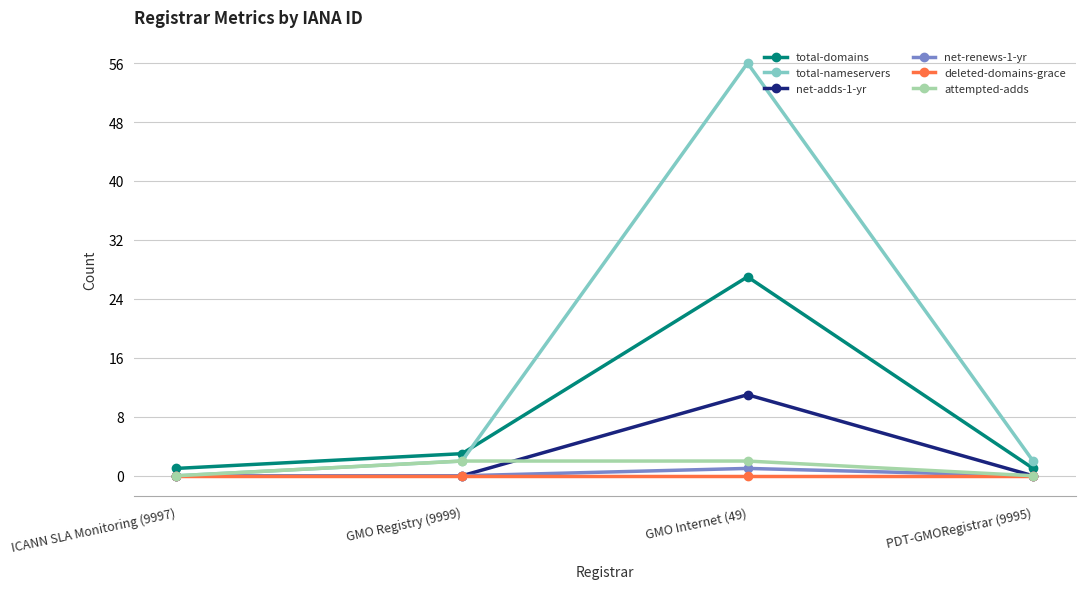

What is the spread (max minus min) of values at GMO Registry (9999)?

3